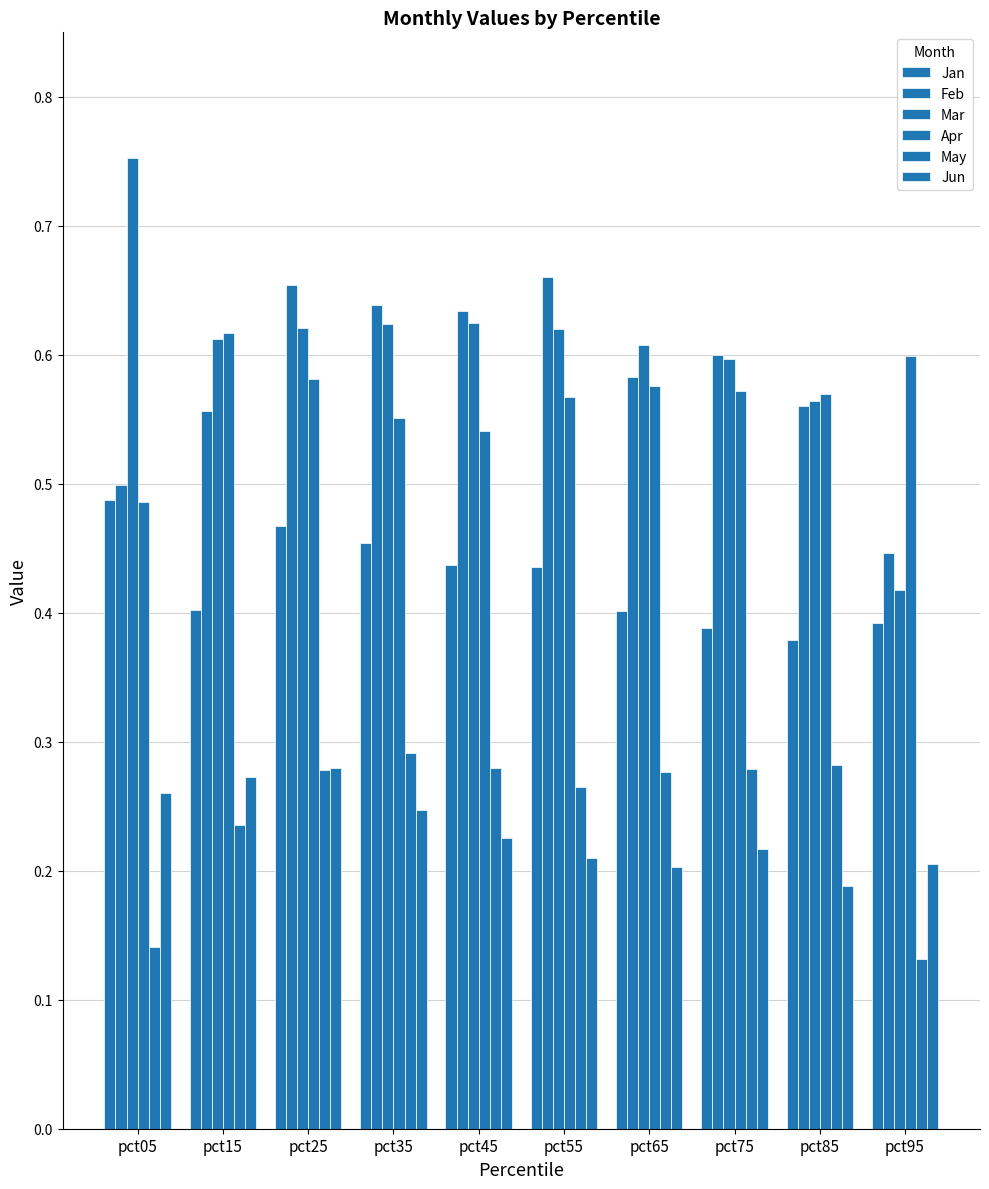

Which series has the largest total across all categories?

Mar